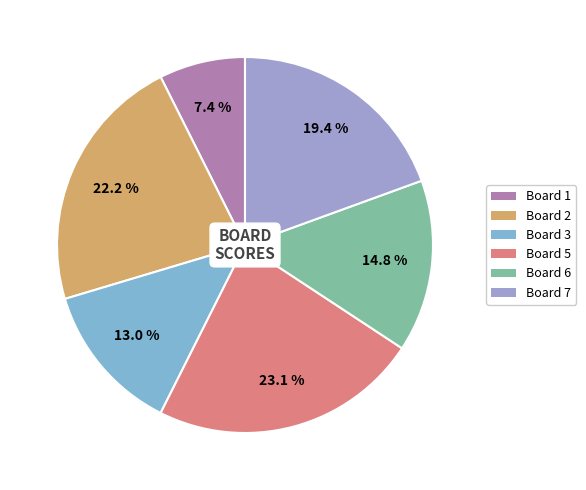

Is there any slice that represents more than half of the pie?

No